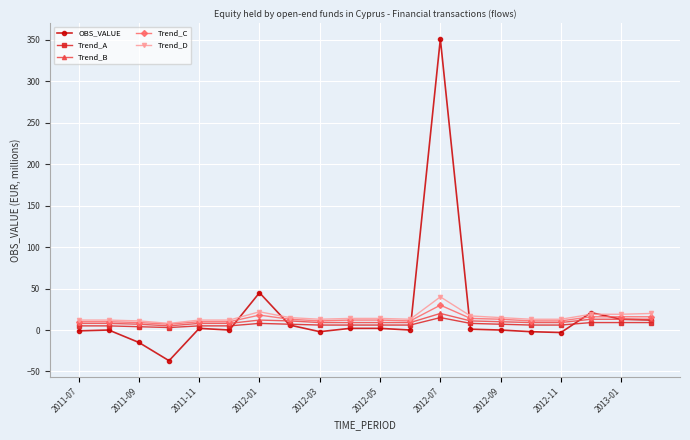

What is the minimum value shown in the chart?

-37